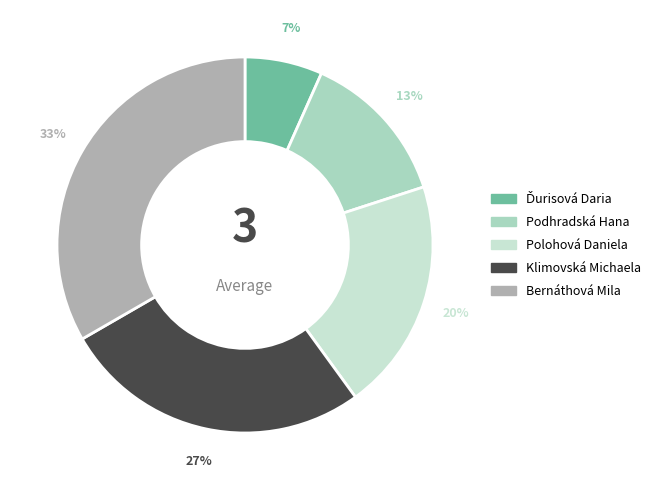

Does Podhradská Hana represent more than half of the total?

No